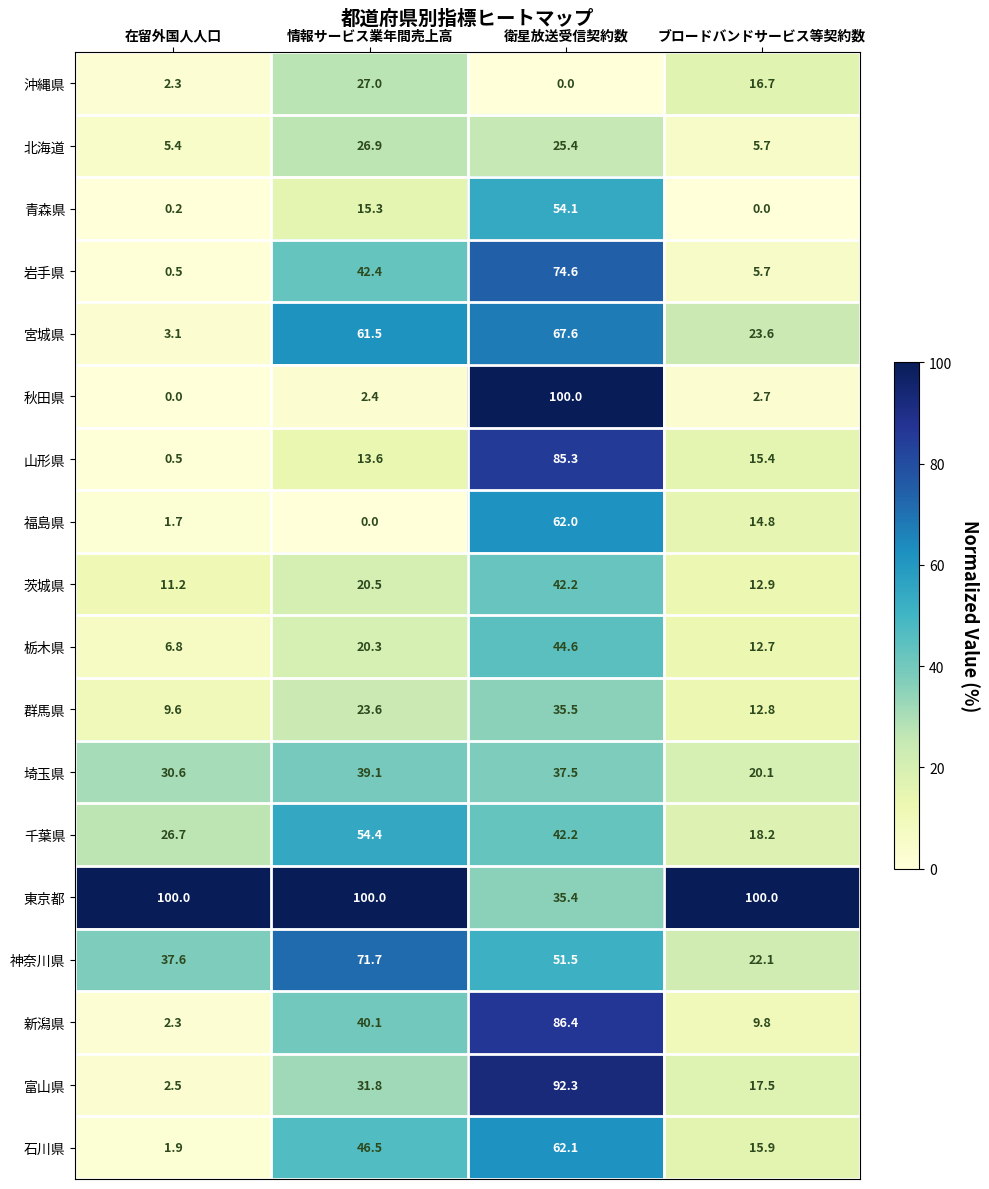

Where is 茨城県 nearest to the value 26?

情報サービス業年間売上高